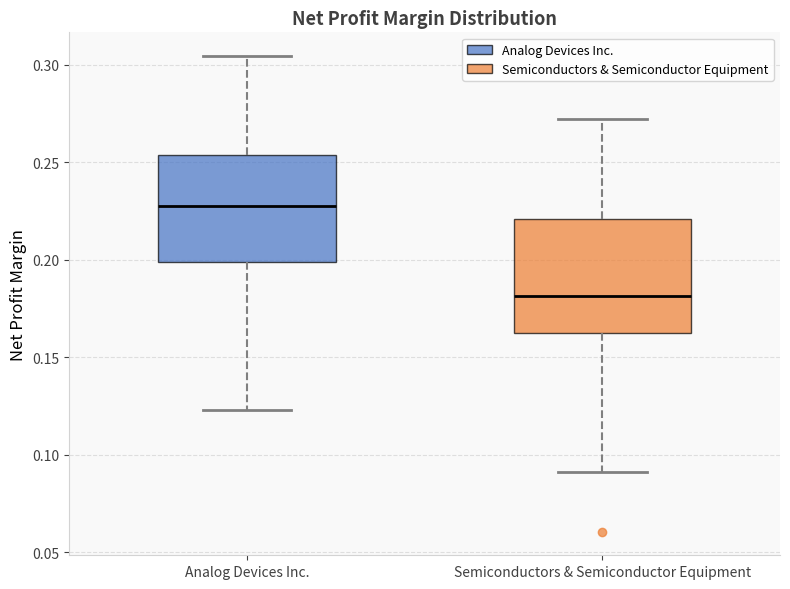

Reading left to right, transcribe this box plot: for each box, give where its median line is, the range the box spans, and where its two whiskers end, as read against the y-axis. The values are not printed on the chart, so give them approximately, as read against the axis.

Analog Devices Inc.: median 0.230, box 0.200 to 0.255, whiskers 0.125 to 0.305
Semiconductors & Semiconductor Equipment: median 0.180, box 0.160 to 0.220, whiskers 0.090 to 0.270